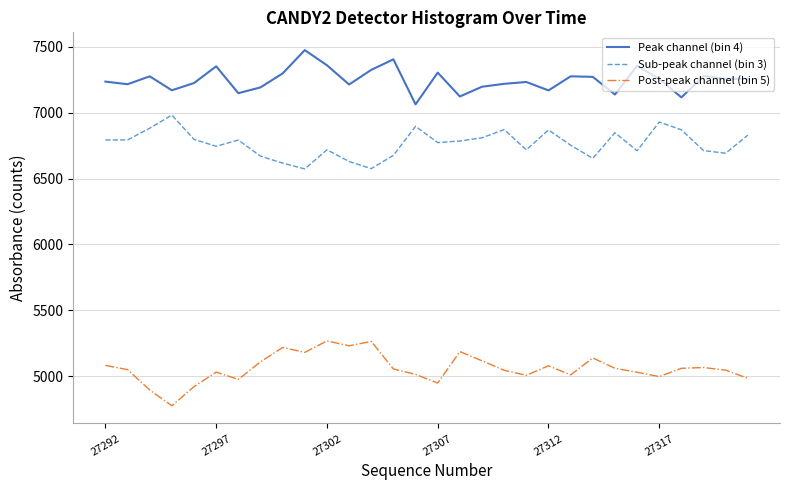

Which series has the largest total across all categories?

Peak channel (bin 4)